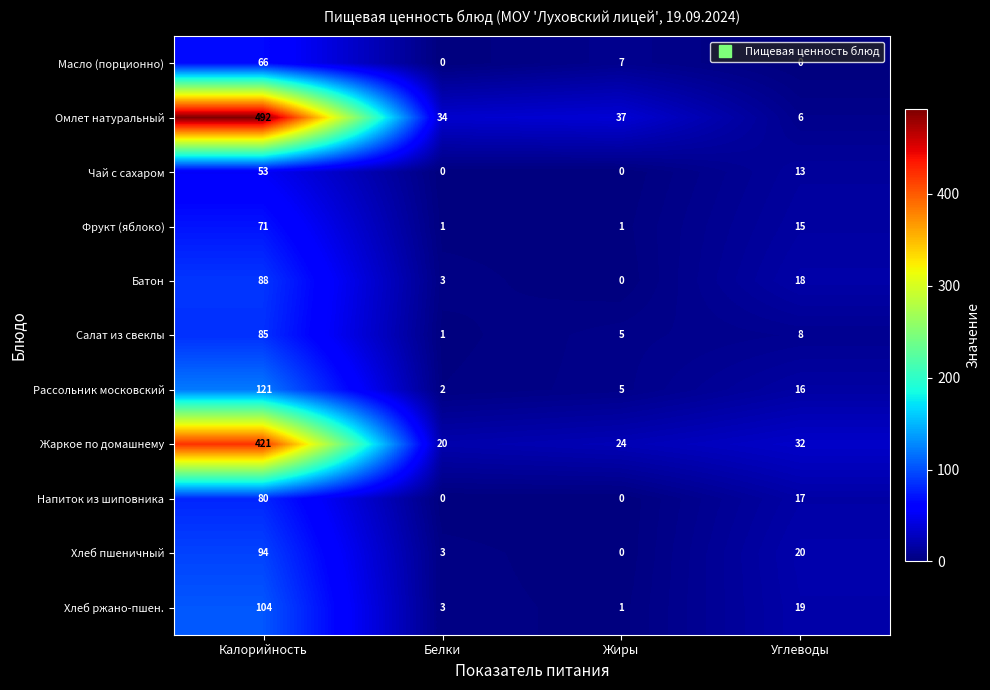

At which category is the sum across all series the highest?

Калорийность